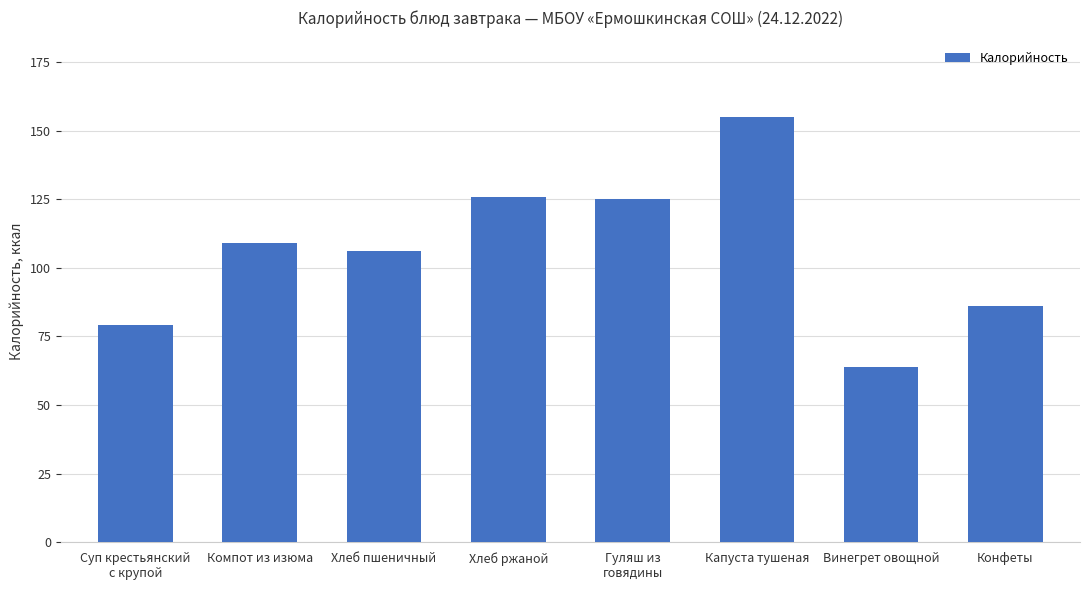

Reading left to right, list all the values displayed in this chart.

Суп крестьянский
с крупой=79	Компот из изюма=109	Хлеб пшеничный=106	Хлеб ржаной=126	Гуляш из
говядины=125	Капуста тушеная=155	Винегрет овощной=64	Конфеты=86